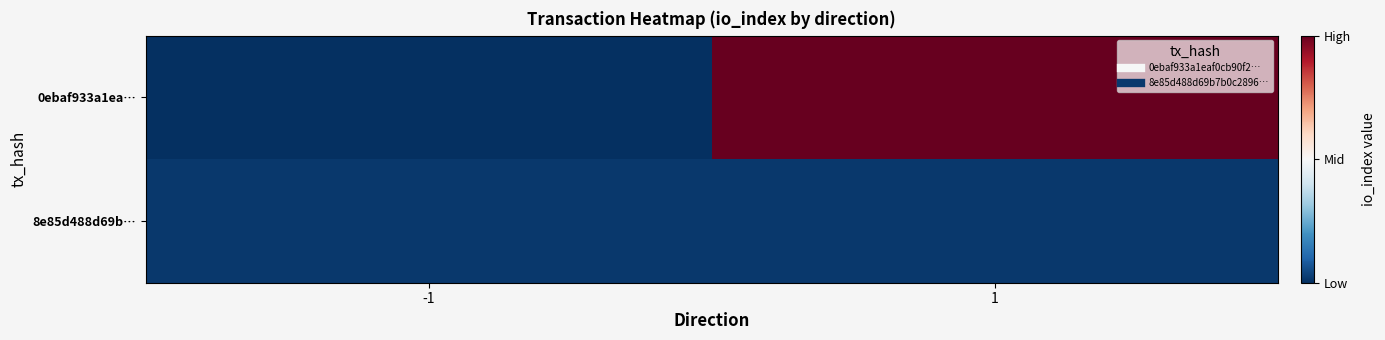

At which category is the sum across all series the highest?

1